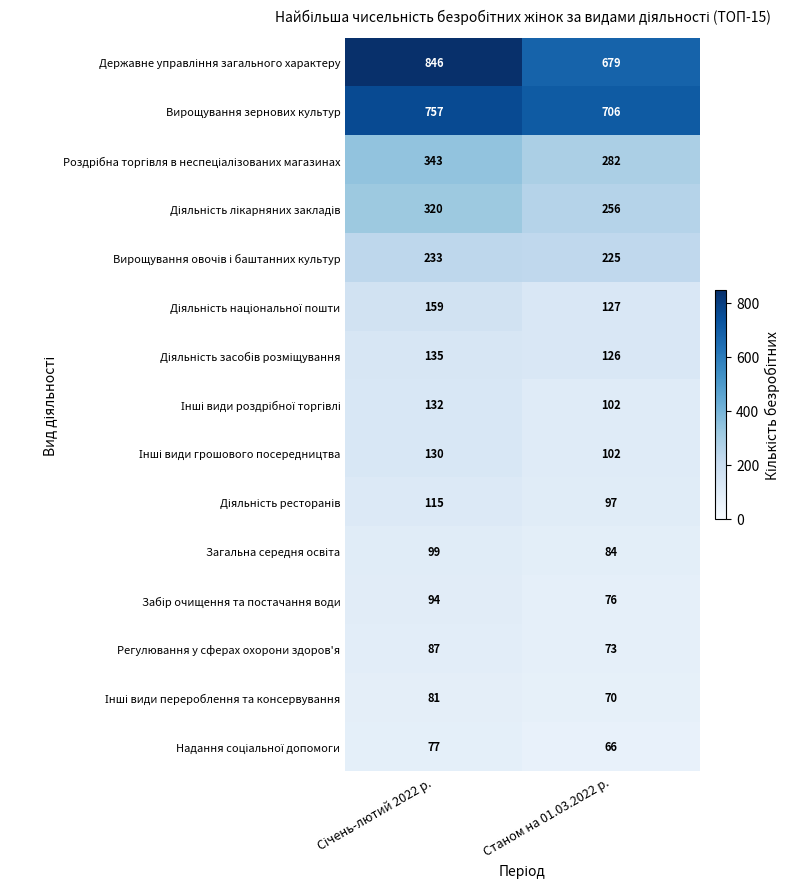

The Вирощування зернових культур series shows 1061 at Станом на 01.03.2022 р.. True or false?

False